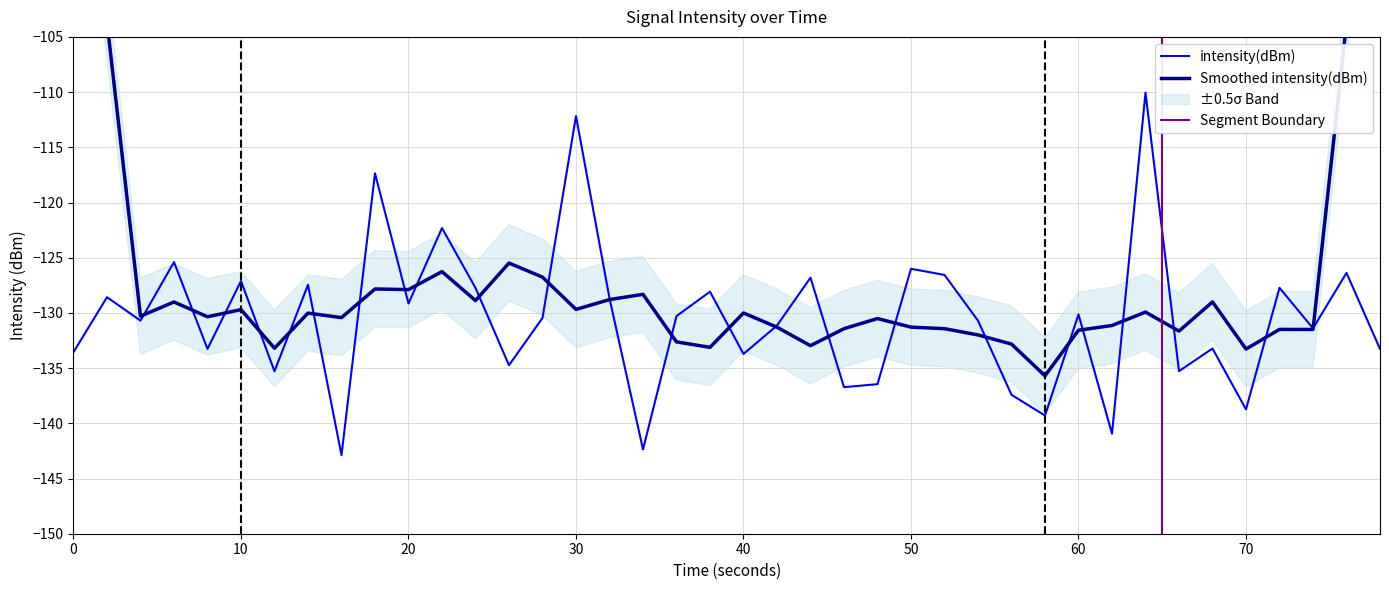

What is the lowest value of the intensity(dBm) series?

-142.9